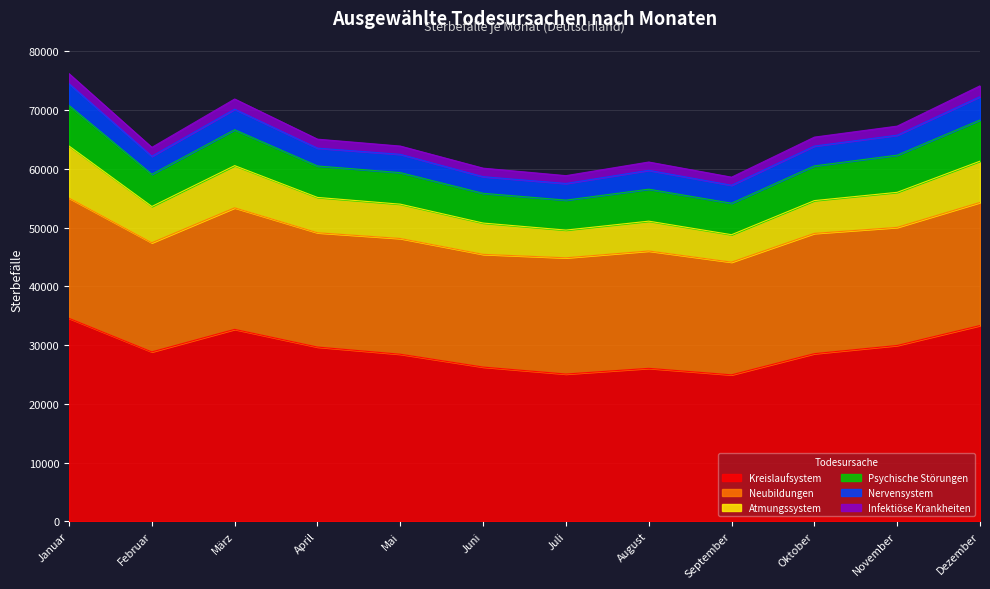

List the labels in order of Neubildungen value, largest first.

Dezember, März, Oktober, Januar, November, August, Juli, Mai, April, Juni, September, Februar